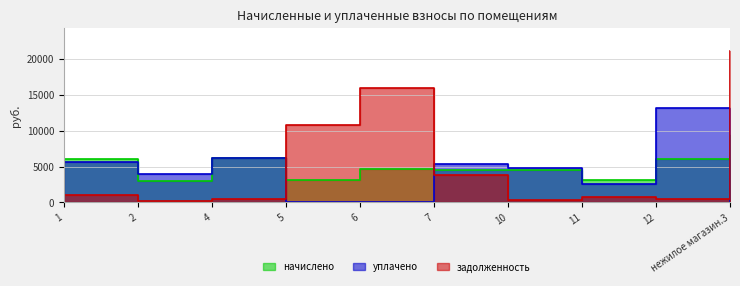

True or false: начислено has a value of 4587.8 at 6.

True